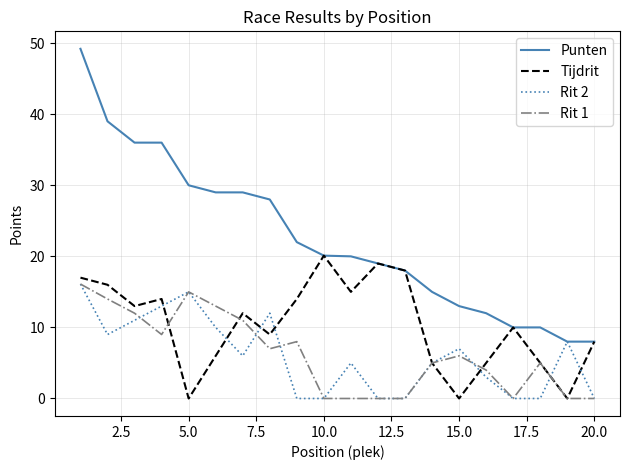

Which series has the largest total across all categories?

Punten